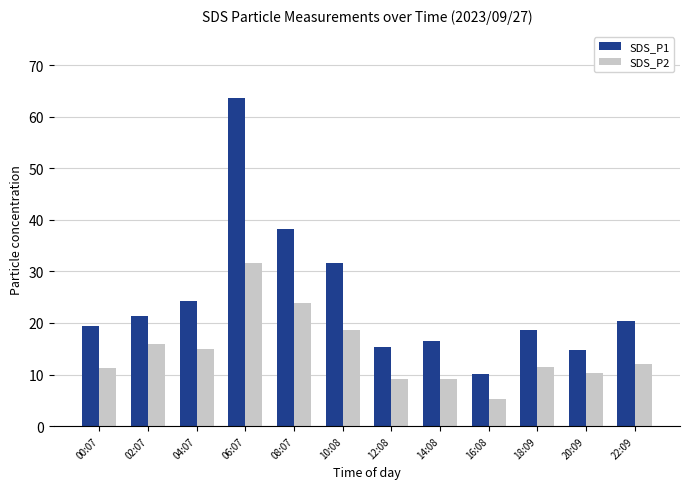

How many data points in SDS_P2 are less than 12?

6